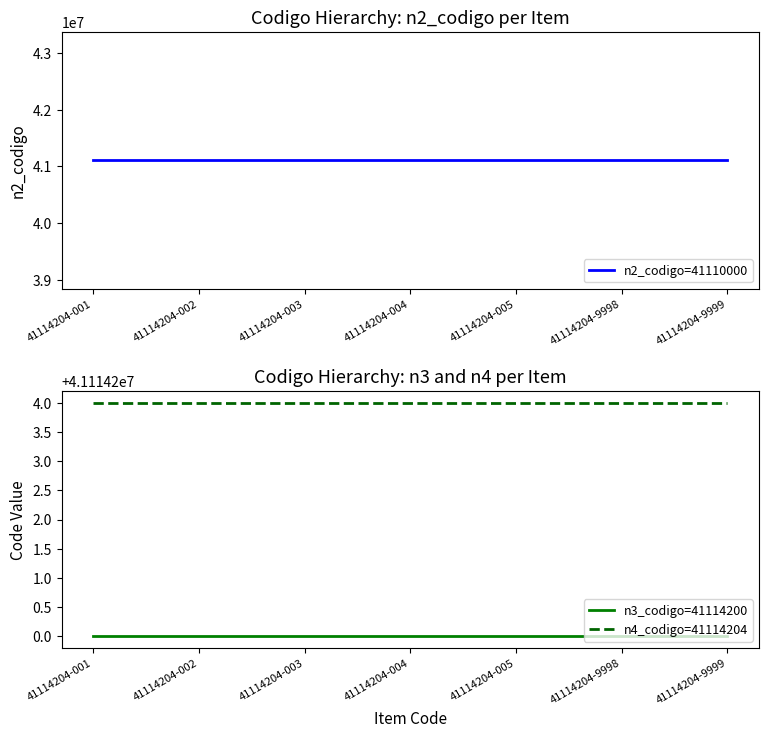

The value of n2_codigo=41110000 at 41114204-005 is 41110000. True or false?

True